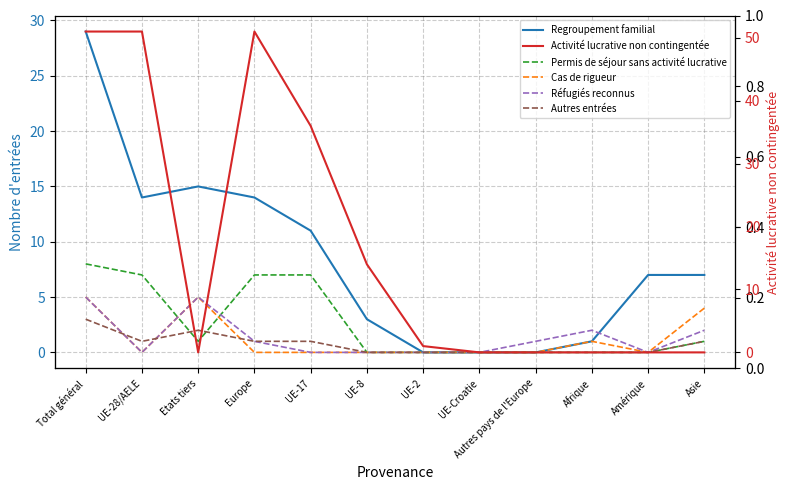

At which label does Permis de séjour sans activité lucrative reach its peak?

Total général